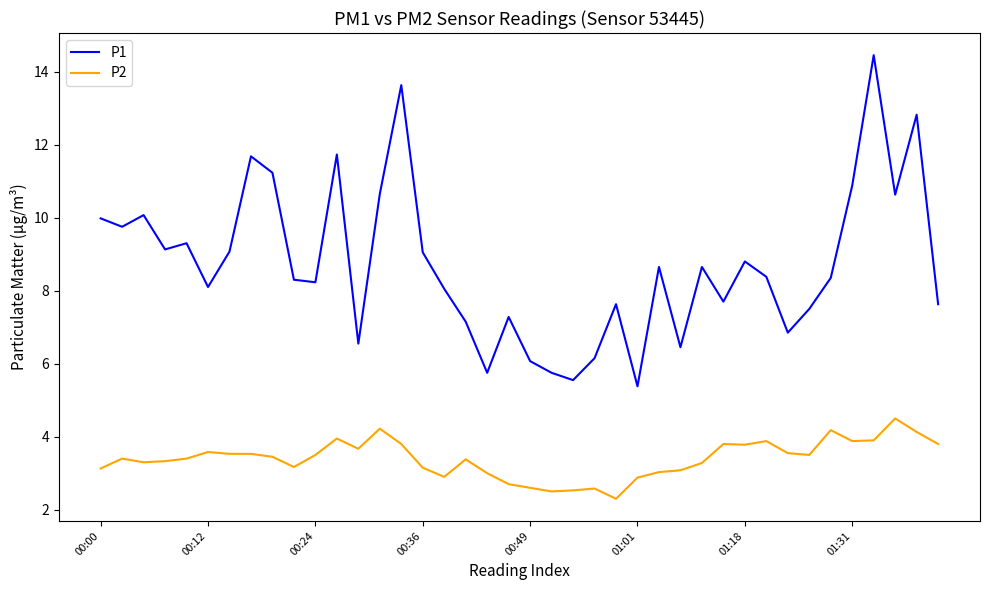

What is the difference between the maximum and minimum values in the P2 series?

2.2